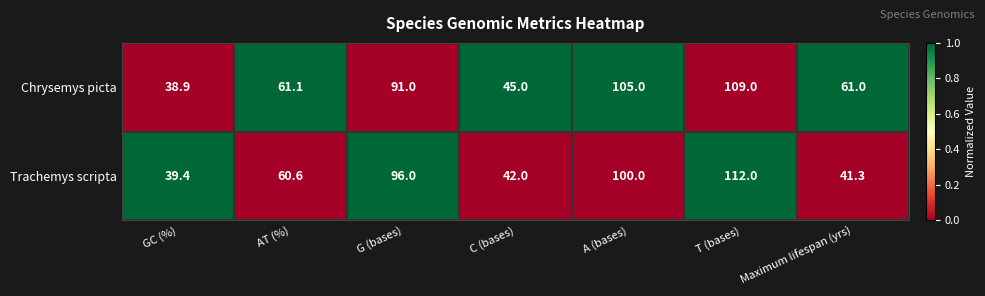

Rank the series at GC (%) from lowest to highest value.

Chrysemys picta, Trachemys scripta